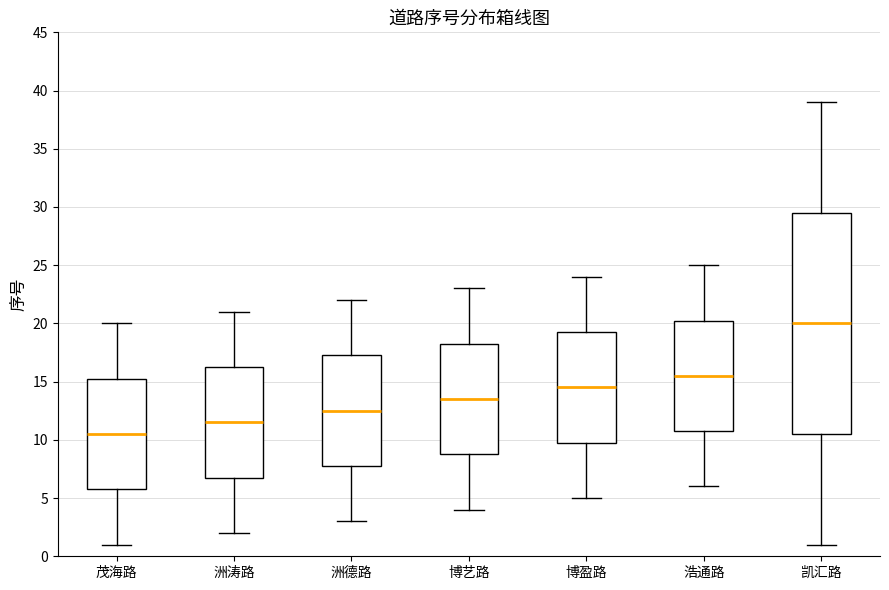

Reading left to right, transcribe this box plot: for each box, give where its median line is, the range the box spans, and where its two whiskers end, as read against the y-axis. The values are not printed on the chart, so give them approximately, as read against the axis.

茂海路: median 10.5, box 6.0 to 15.5, whiskers 1.0 to 20.0
洲涛路: median 11.5, box 7.0 to 16.5, whiskers 2.0 to 21.0
洲德路: median 12.5, box 8.0 to 17.5, whiskers 3.0 to 22.0
博艺路: median 13.5, box 9.0 to 18.5, whiskers 4.0 to 23.0
博盈路: median 14.5, box 10.0 to 19.5, whiskers 5.0 to 24.0
浩通路: median 15.5, box 11.0 to 20.5, whiskers 6.0 to 25.0
凯汇路: median 20.0, box 10.5 to 29.5, whiskers 1.0 to 39.0